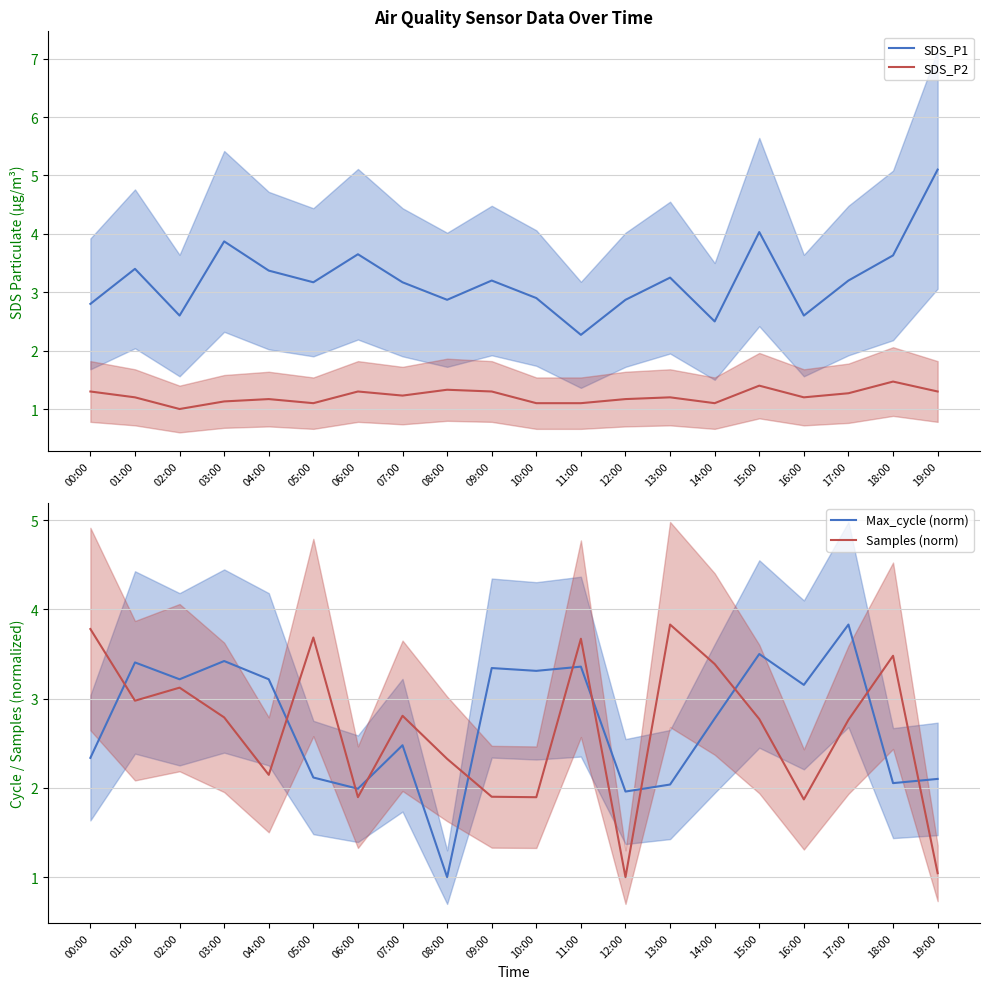

Rank the series at 10:00 from highest to lowest value.

Max_cycle (norm), SDS_P1, Samples (norm), SDS_P2